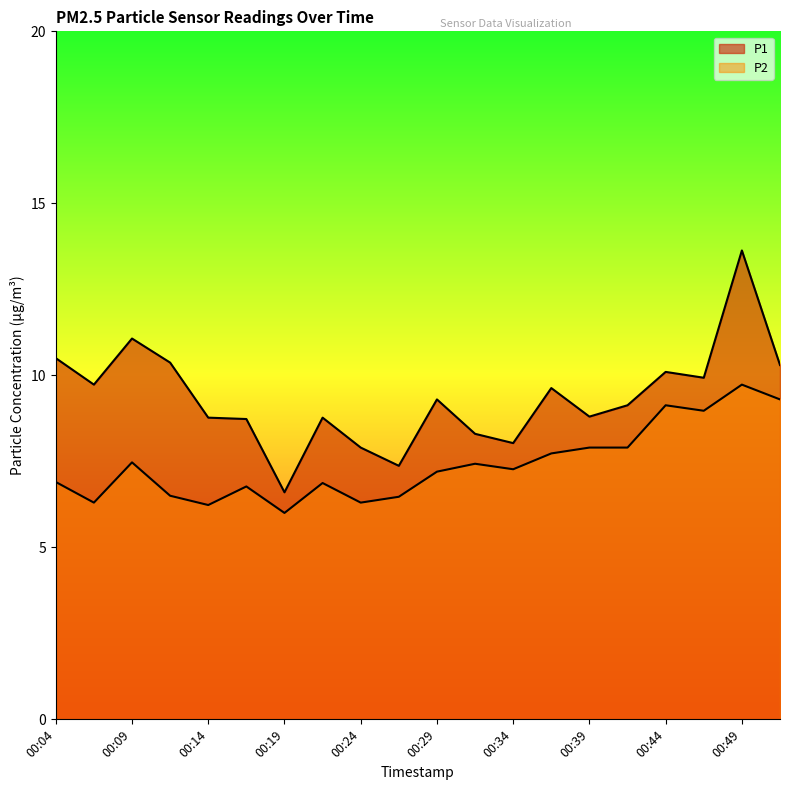

Rank the series by their average value, from lowest to highest.

P2, P1